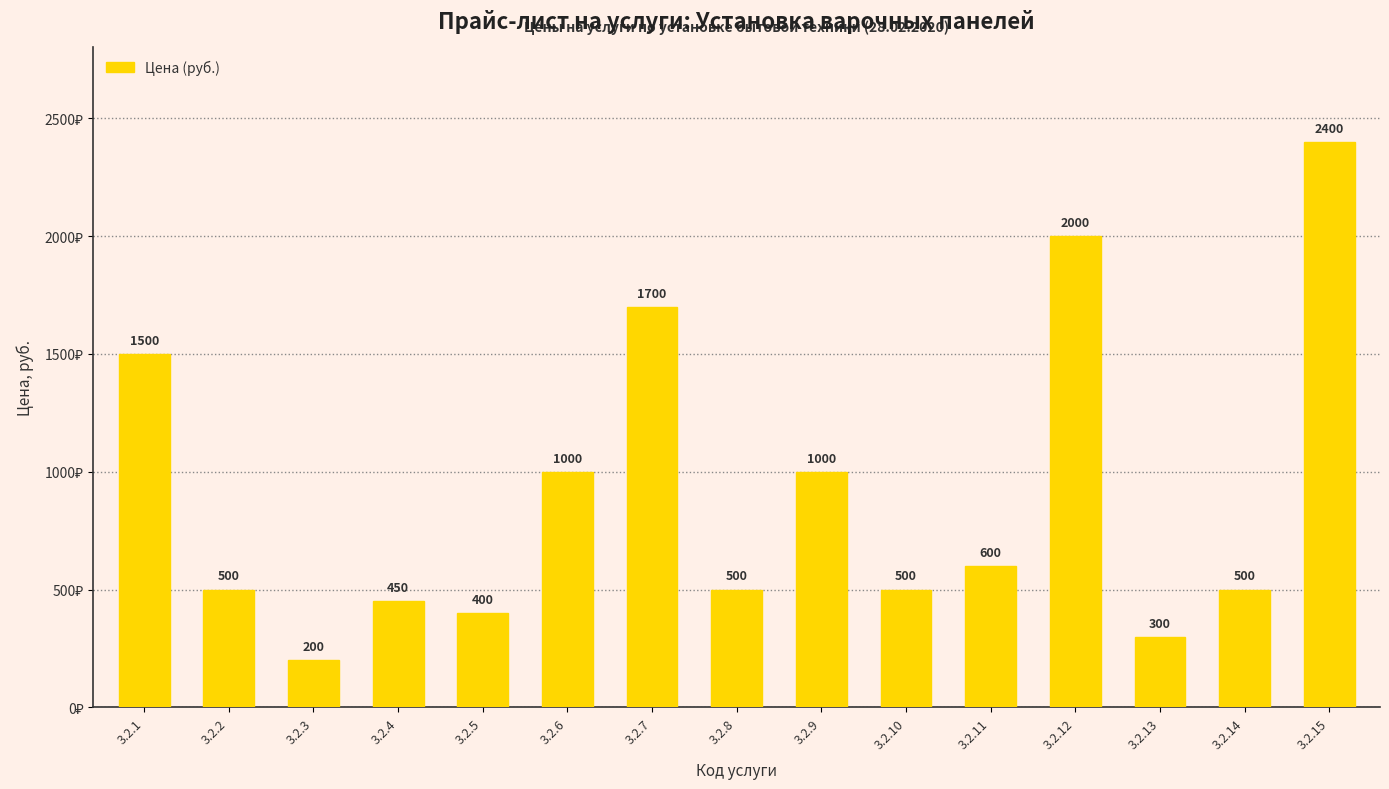

Which category has the lowest value across all series?

3.2.3